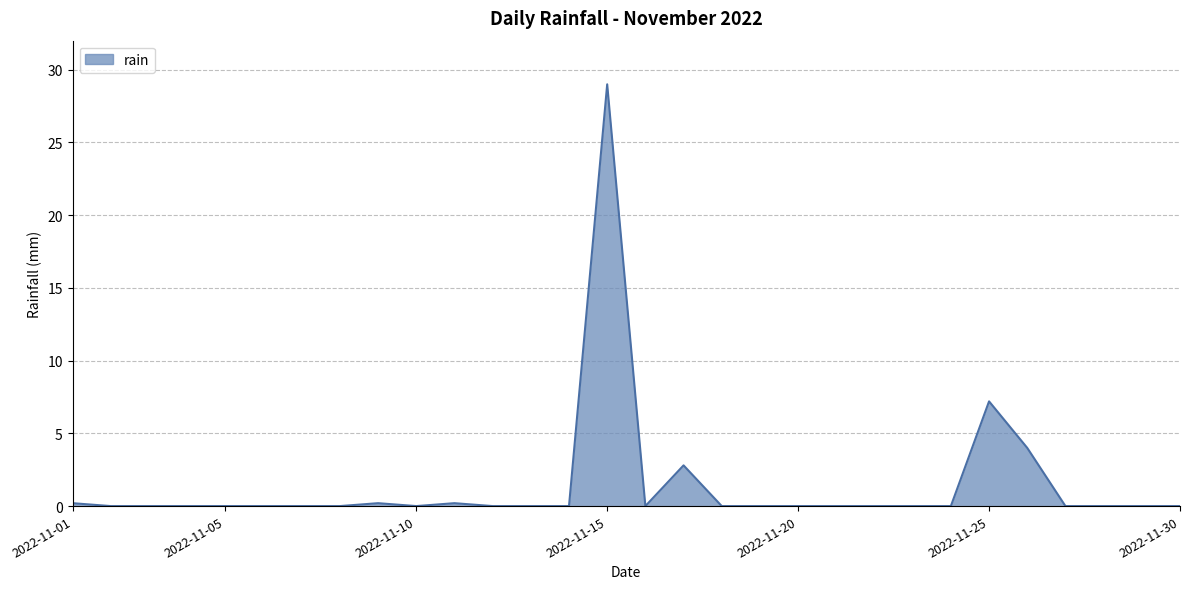

What is the difference between the maximum and minimum values?

29.0